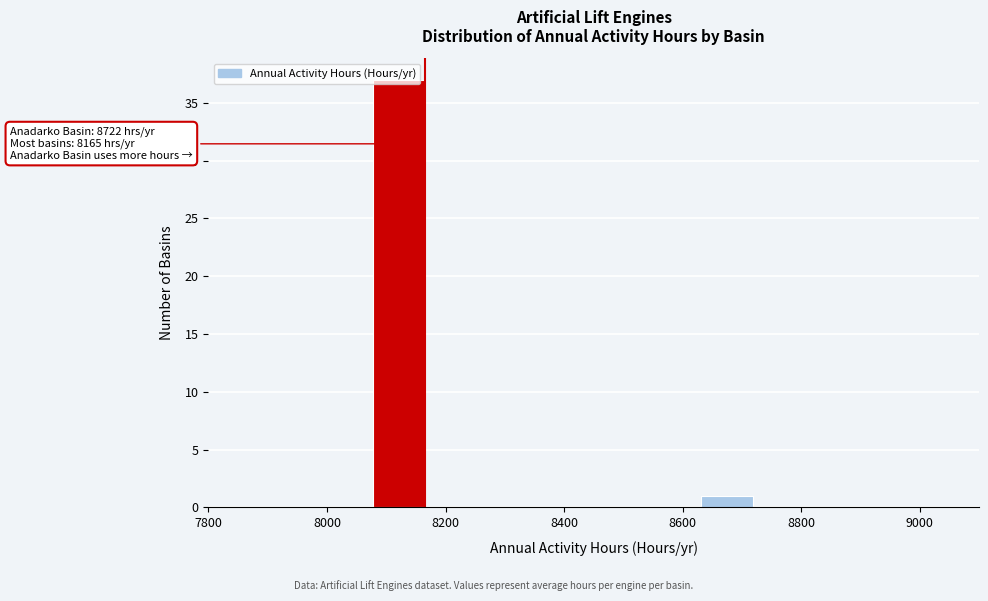

Which range on the x-axis has the tallest bar?

8080 to 8160